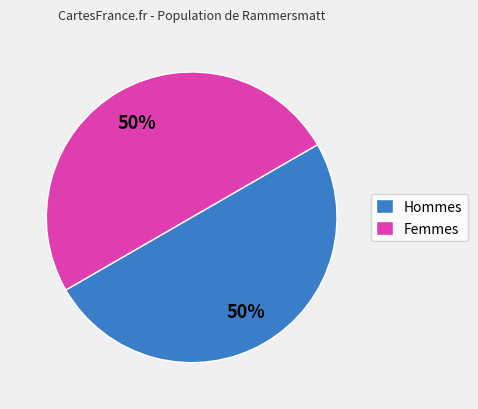

How many slices are in this pie chart?

2